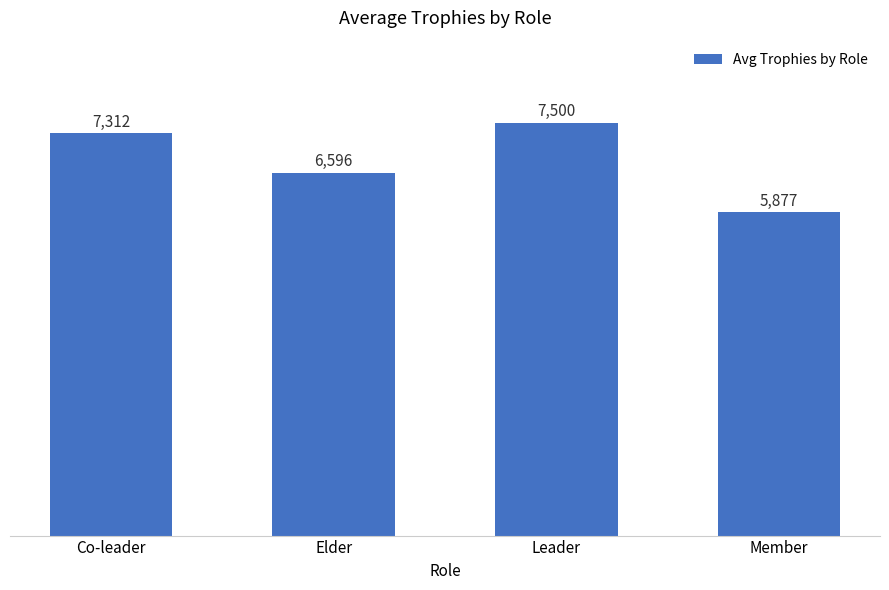

At which label is the value closest to 6688?

Elder